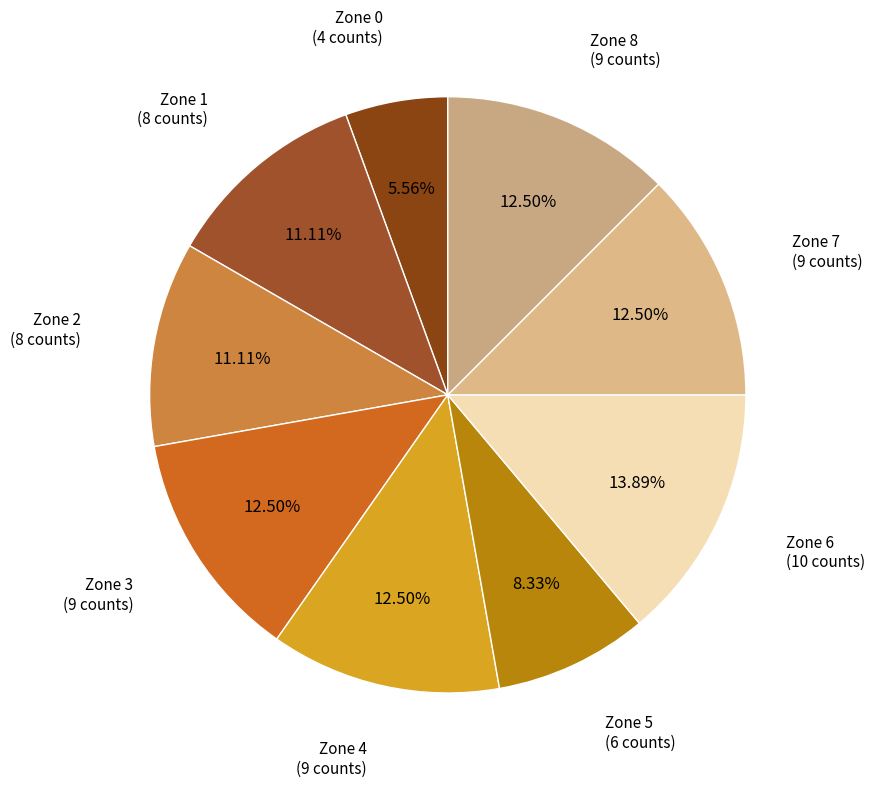

How many slices are in this pie chart?

9